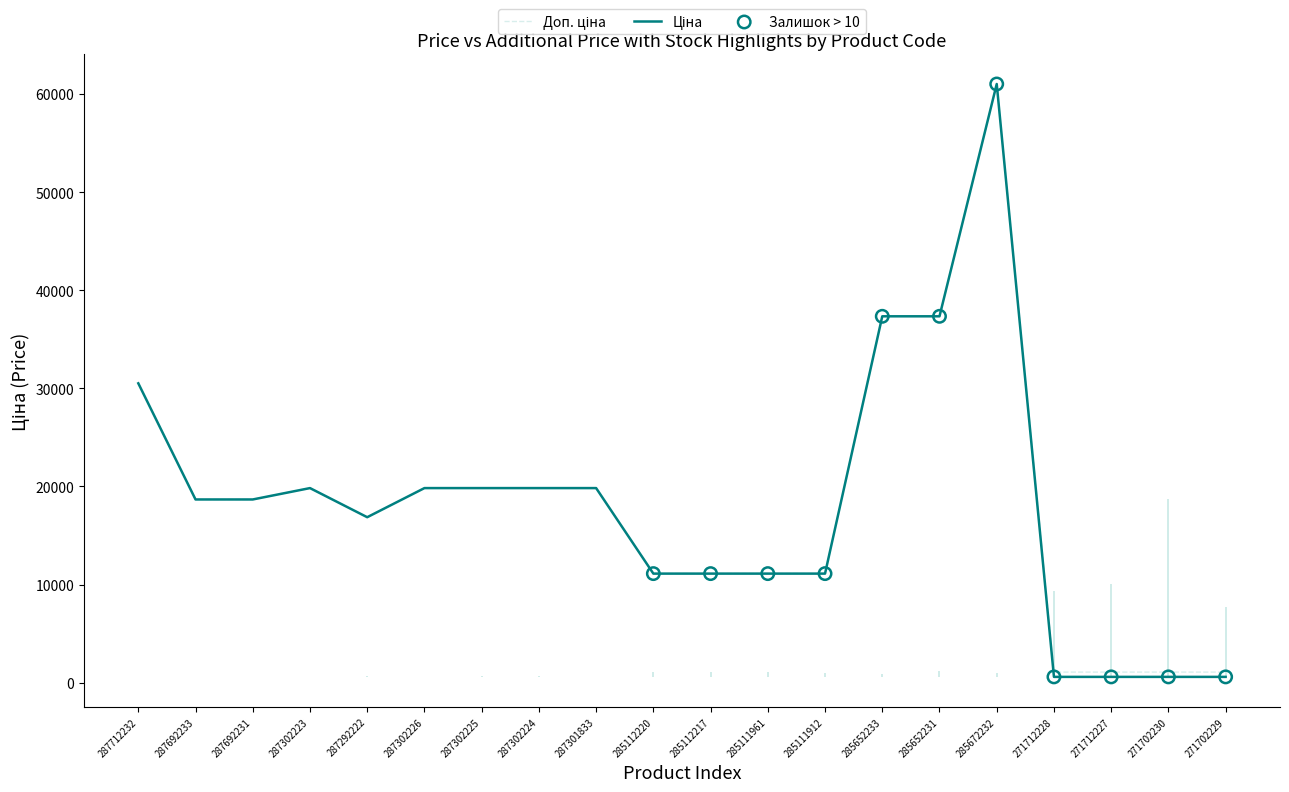

Which series has the largest total across all categories?

Доп. ціна